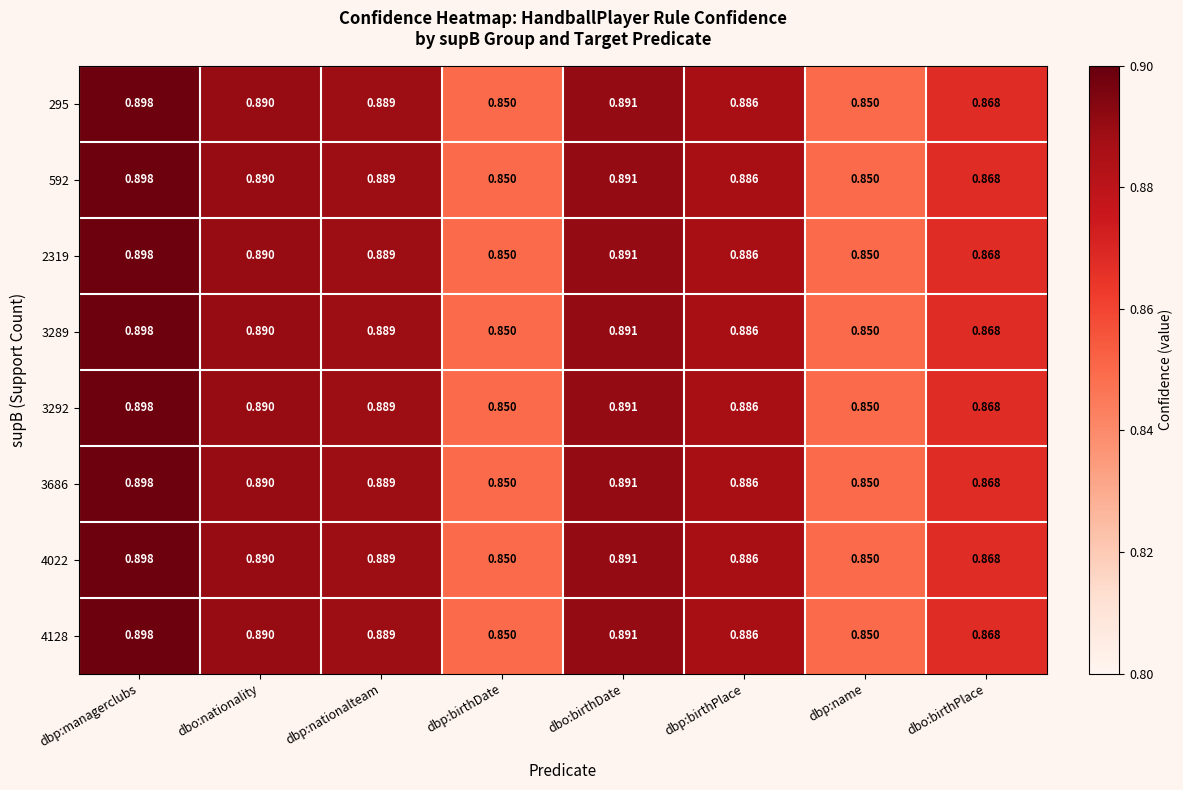

At which category is the sum across all series the highest?

dbp:managerclubs